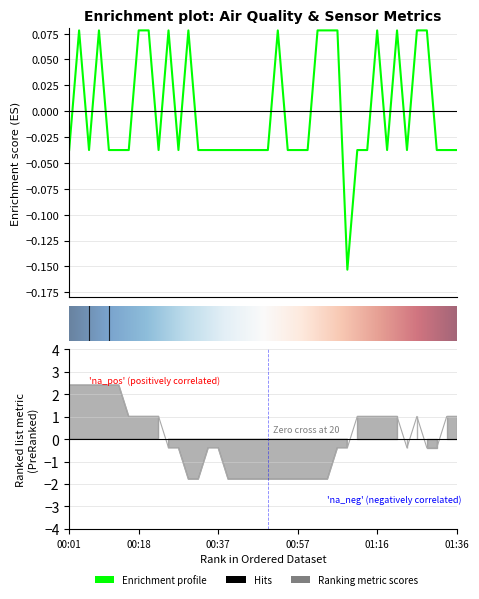

What is the difference between the Temp values at 01:21 and 00:08?

1.4